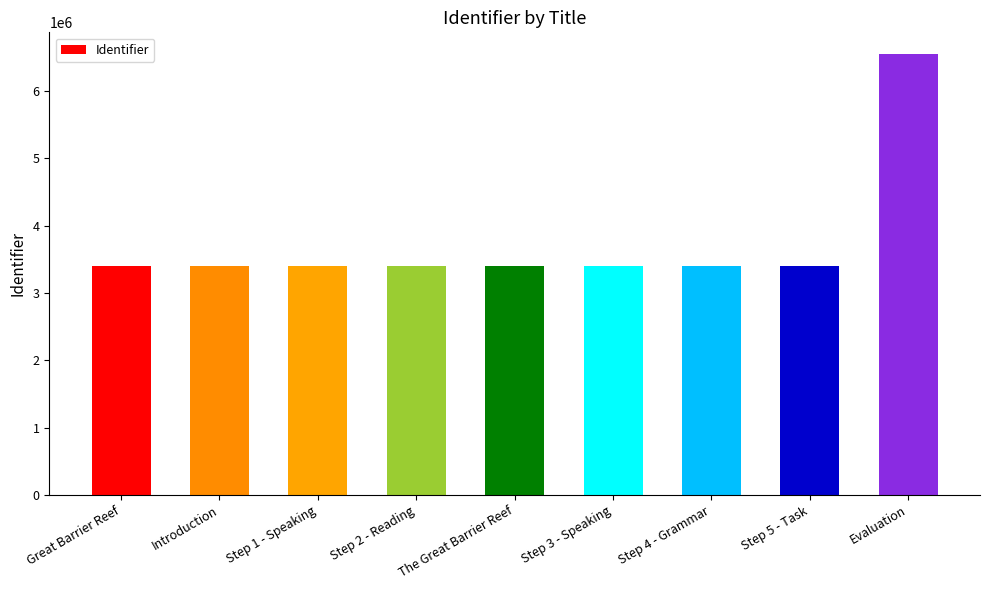

What is the difference between the maximum and second lowest values?

3143818